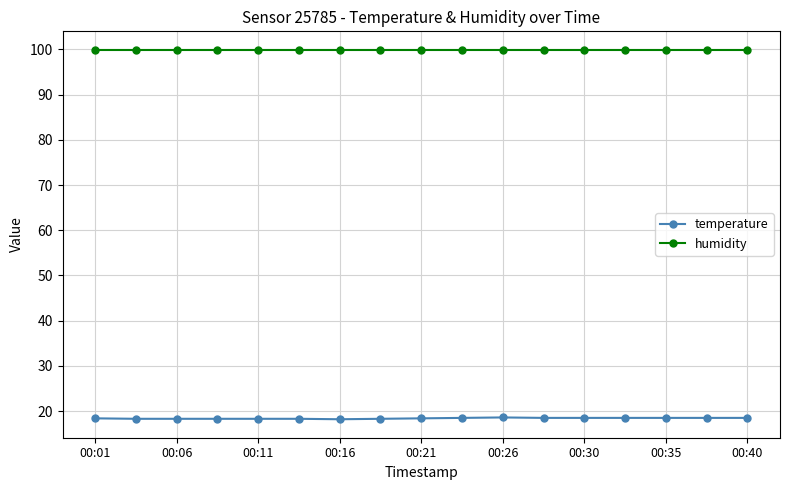

True or false: temperature and humidity intersect in this chart.

False